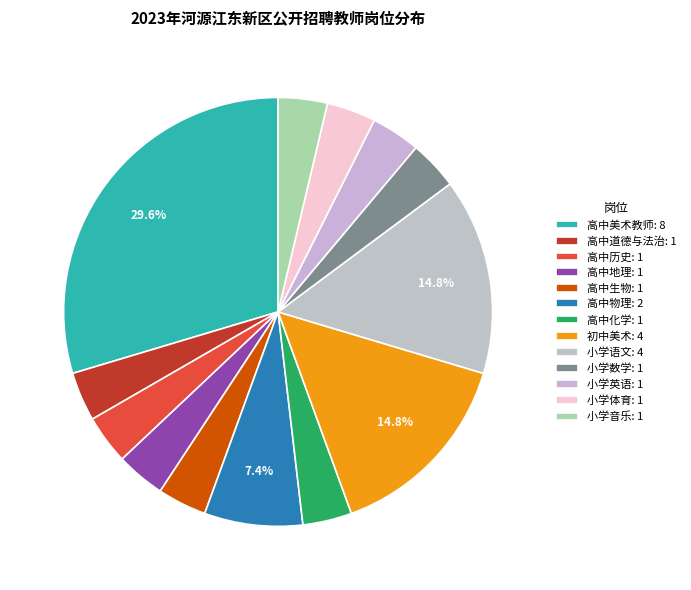

How many segments does this pie chart have?

13